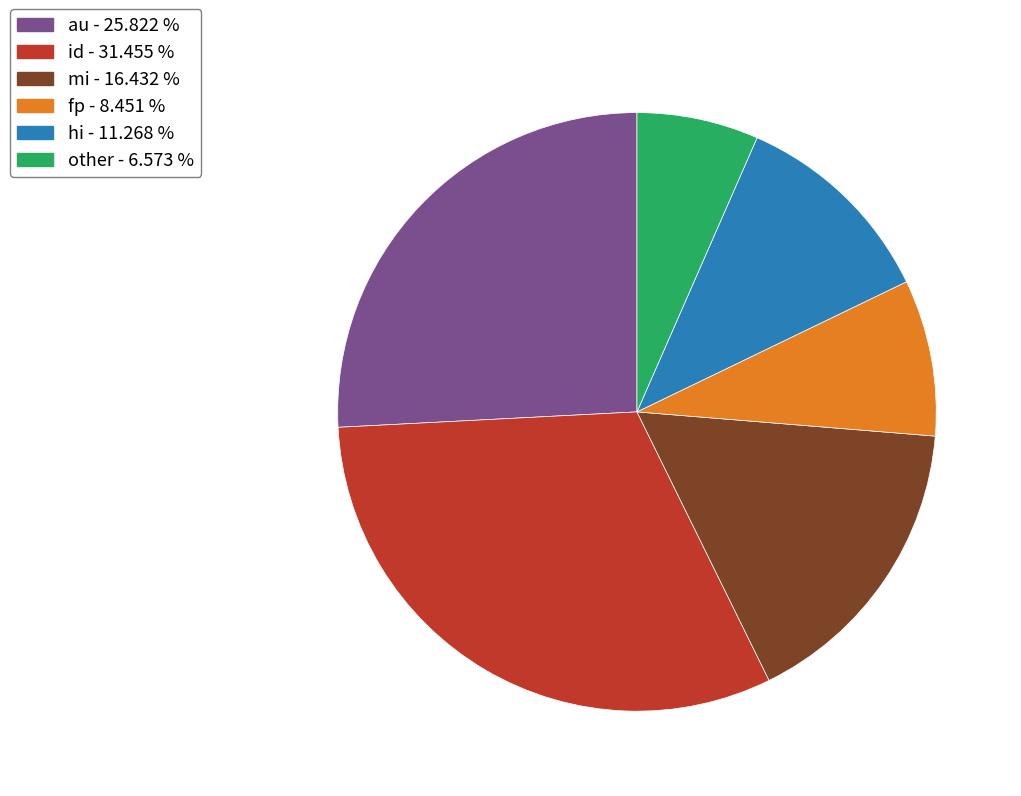

Is the sum of au and id greater than half?

Yes